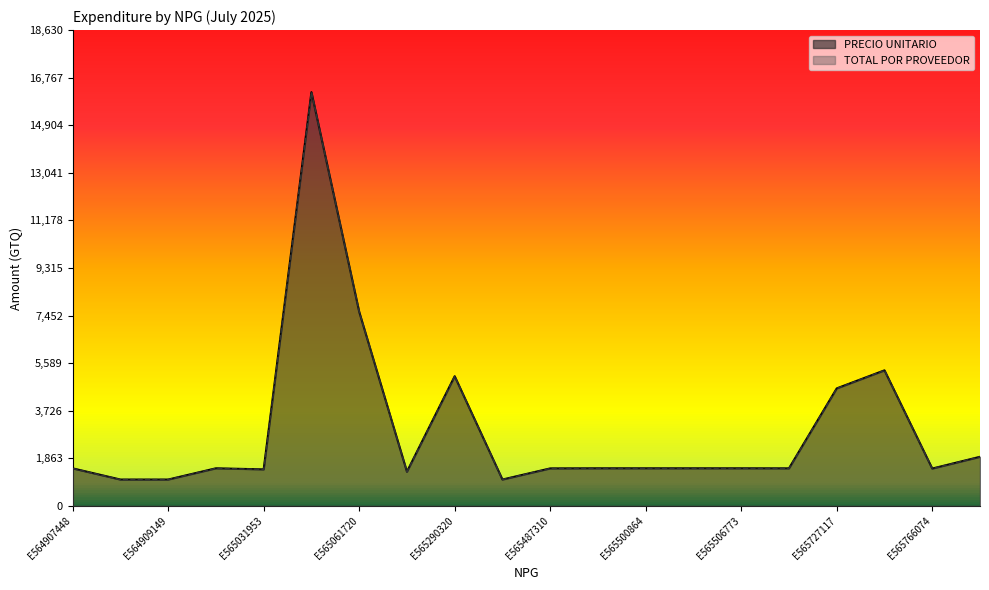

True or false: PRECIO UNITARIO and TOTAL POR PROVEEDOR cross at least once.

False